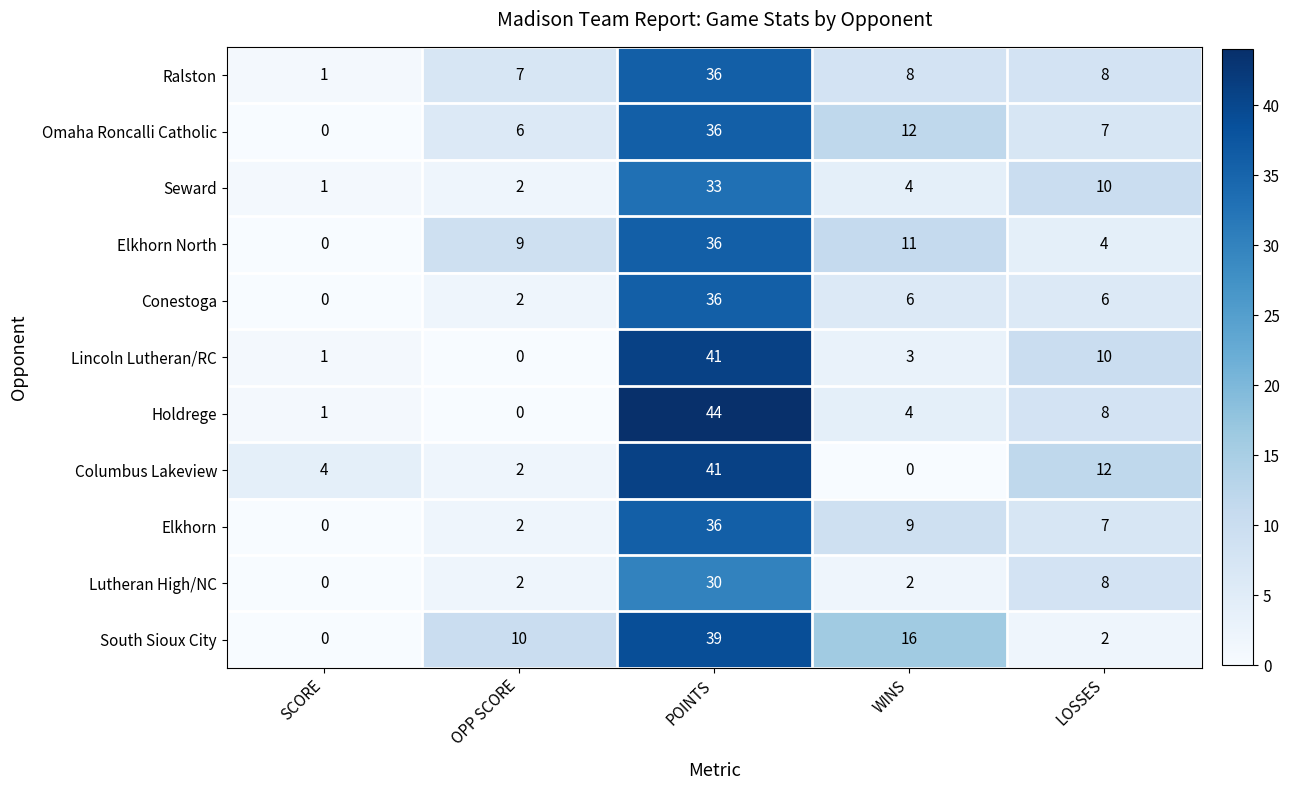

Read the Elkhorn North value at LOSSES, to the nearest 5.

5